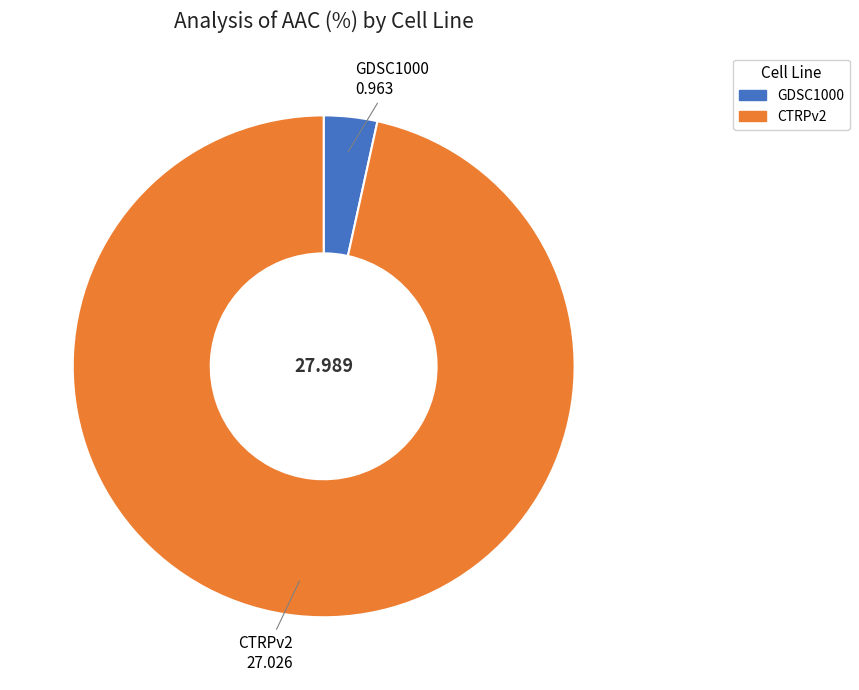

Combined, do CTRPv2 and GDSC1000 account for over 50%?

Yes